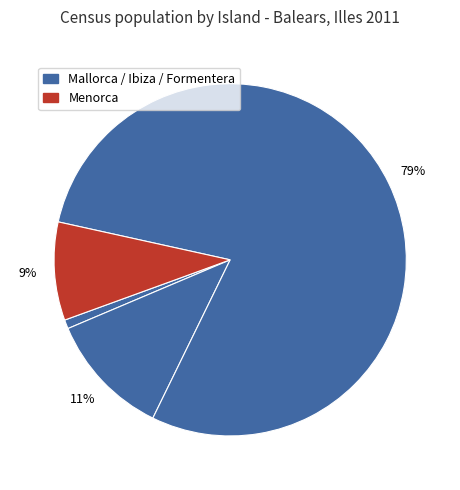

How many slices are in this pie chart?

4